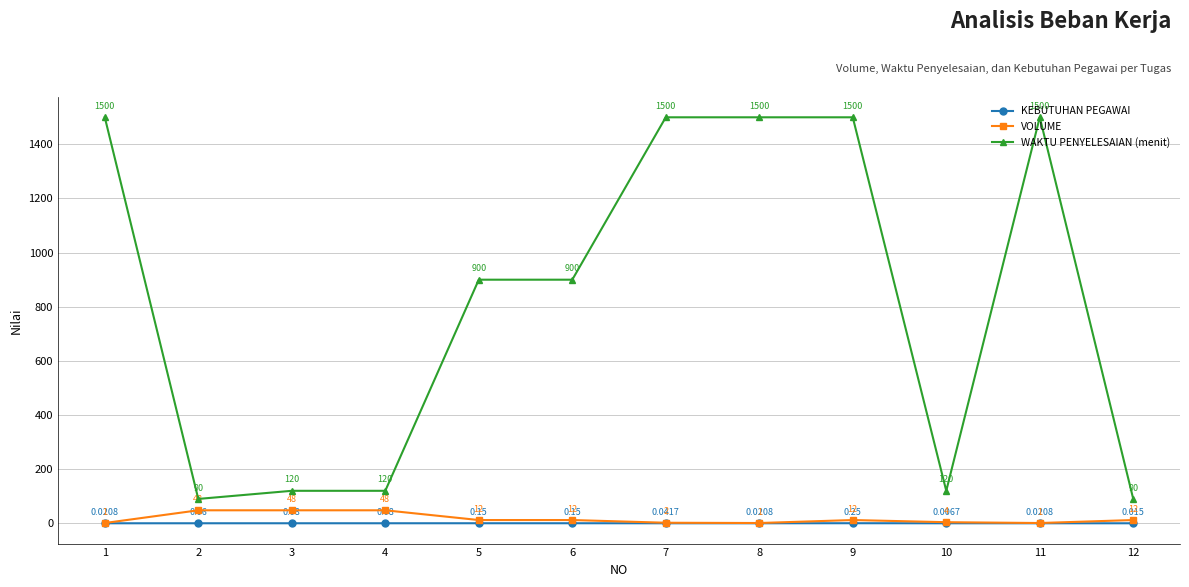

Which series has the largest total across all categories?

WAKTU PENYELESAIAN (menit)